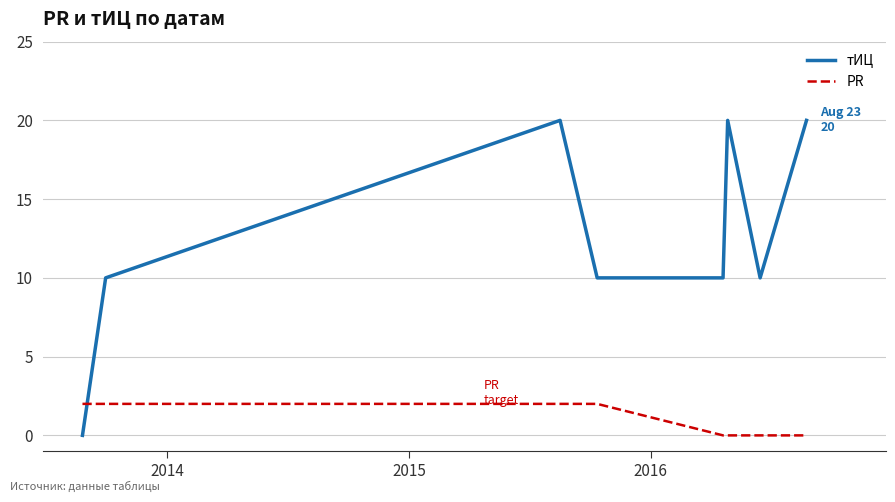

Reading right to left, what are all the values shown in this chart?

тИЦ: 20	10	20	10	10	20	10	0
PR: 0	0	0	0	2	2	2	2